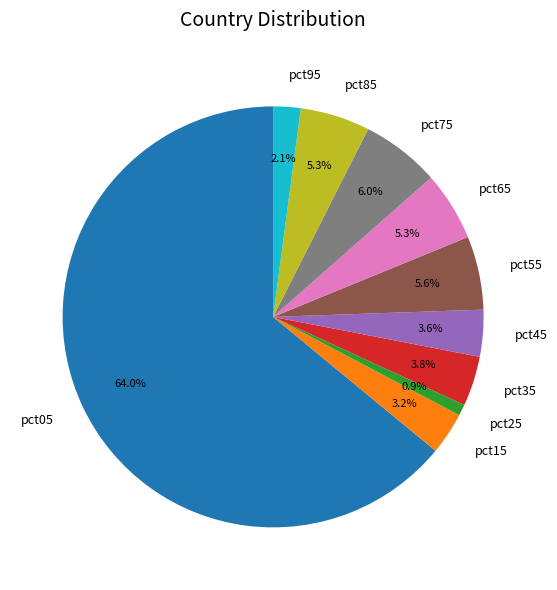

Which slice represents more than half of the pie?

pct05